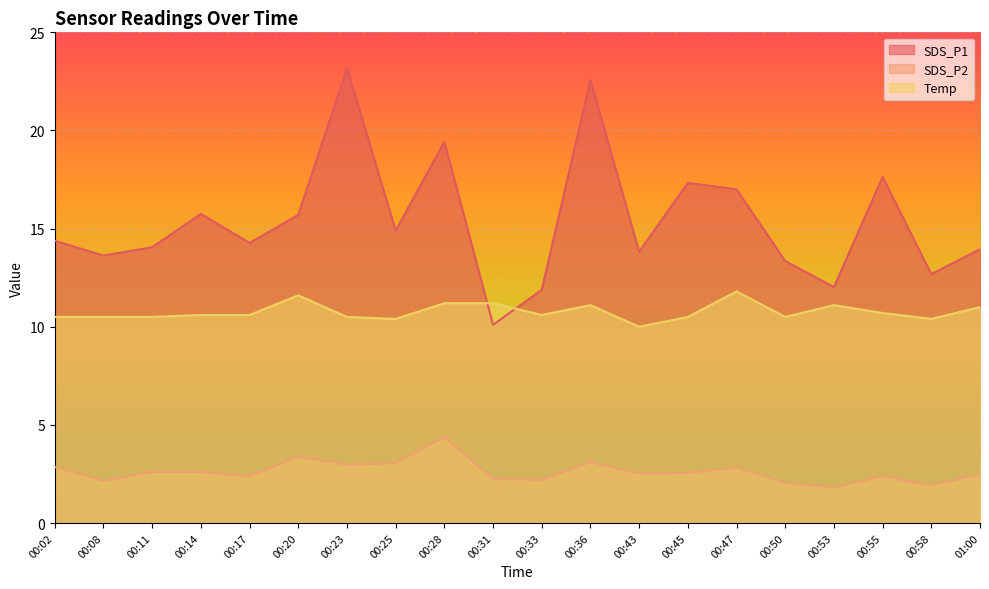

What is the label of the 7th point from the right?

00:45